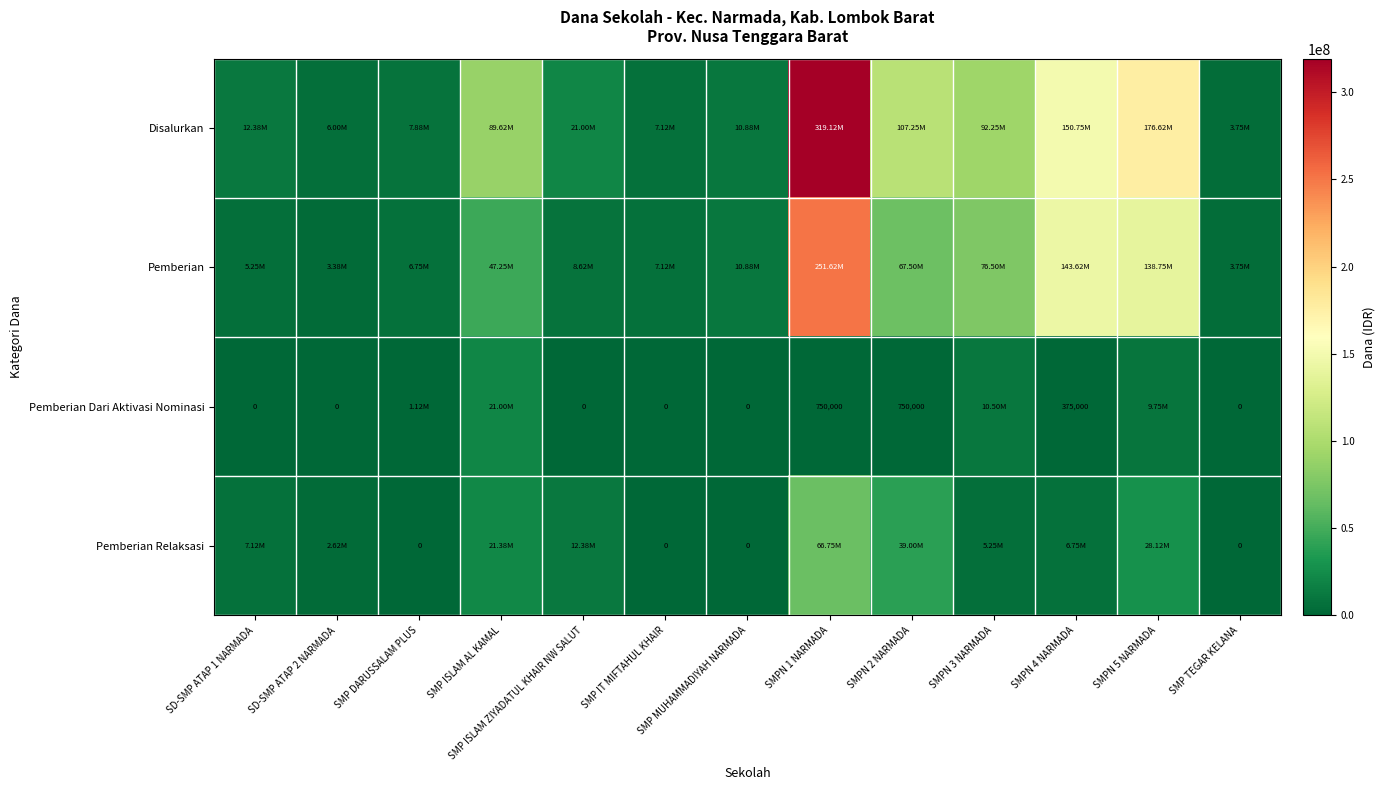

Is the value of Pemberian at SMP DARUSSALAM PLUS greater than the value of Pemberian Dari Aktivasi Nominasi at SMP ISLAM AL KAMAL?

No